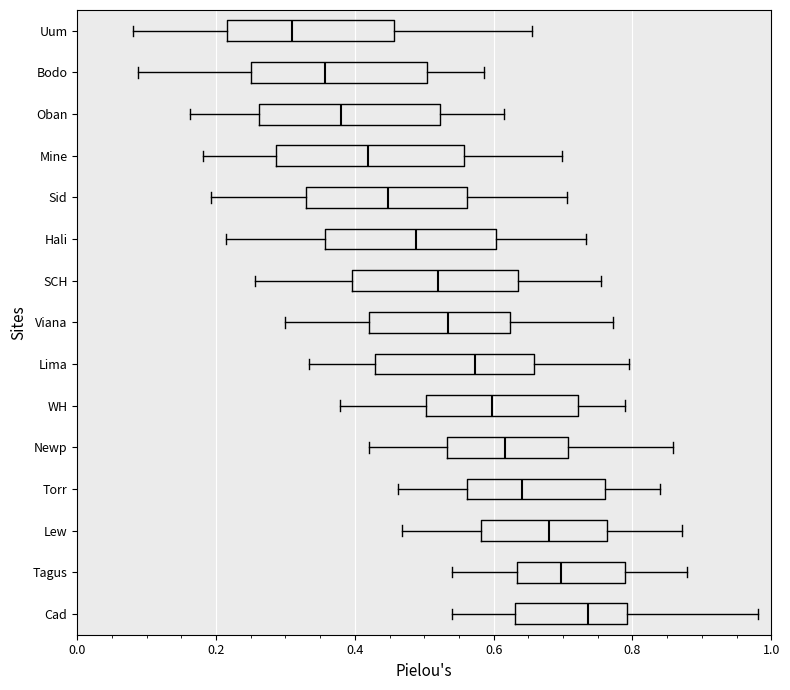

Reading bottom to top, read every box against the x-axis: the position of its median line, the range the box covers, and the ends of its whiskers. The values are not printed on the chart, so give them approximately, as read against the axis.

Cad: median 0.74, box 0.64 to 0.80, whiskers 0.54 to 0.98
Tagus: median 0.70, box 0.64 to 0.78, whiskers 0.54 to 0.88
Lew: median 0.68, box 0.58 to 0.76, whiskers 0.46 to 0.88
Torr: median 0.64, box 0.56 to 0.76, whiskers 0.46 to 0.84
Newp: median 0.62, box 0.54 to 0.70, whiskers 0.42 to 0.86
WH: median 0.60, box 0.50 to 0.72, whiskers 0.38 to 0.78
Lima: median 0.58, box 0.42 to 0.66, whiskers 0.34 to 0.80
Viana: median 0.54, box 0.42 to 0.62, whiskers 0.30 to 0.78
SCH: median 0.52, box 0.40 to 0.64, whiskers 0.26 to 0.76
Hali: median 0.48, box 0.36 to 0.60, whiskers 0.22 to 0.74
Sid: median 0.44, box 0.32 to 0.56, whiskers 0.20 to 0.70
Mine: median 0.42, box 0.28 to 0.56, whiskers 0.18 to 0.70
Oban: median 0.38, box 0.26 to 0.52, whiskers 0.16 to 0.62
Bodo: median 0.36, box 0.26 to 0.50, whiskers 0.08 to 0.58
Uum: median 0.30, box 0.22 to 0.46, whiskers 0.08 to 0.66